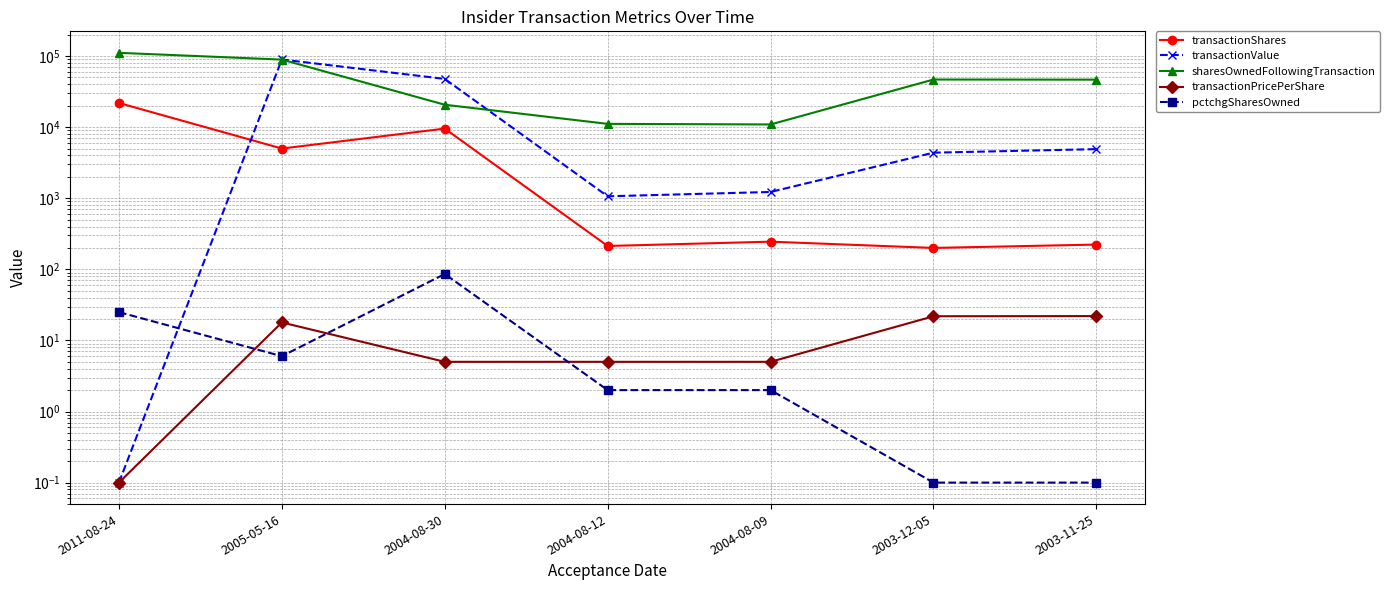

In sharesOwnedFollowingTransaction, how many points are higher than both neighbors (excluding endpoints)?

1